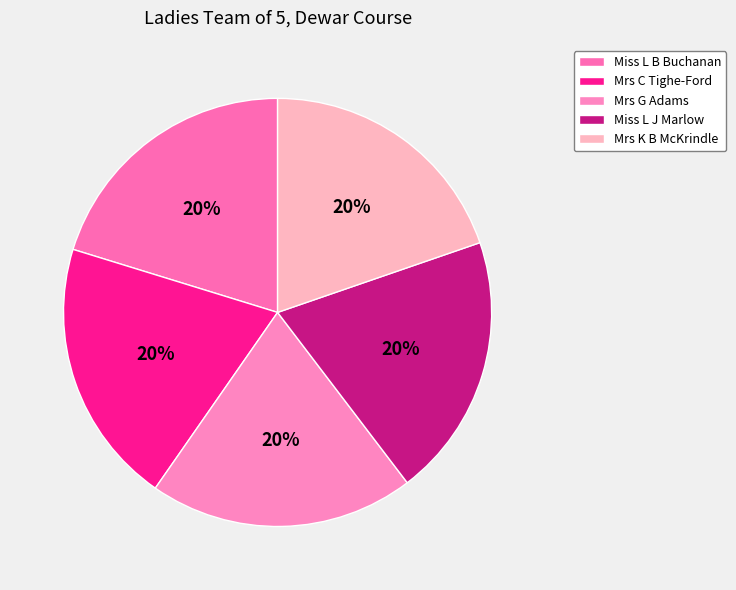

True or false: Miss L J Marlow accounts for 20% of the total.

True